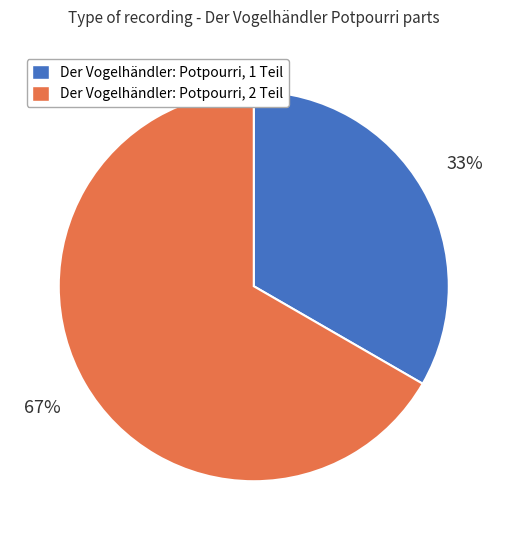

To the nearest percent, what is the average slice percentage?

50%